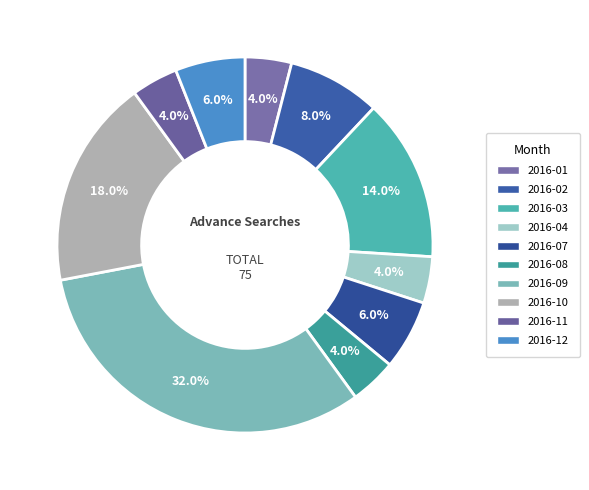

How many slices are in this pie chart?

10